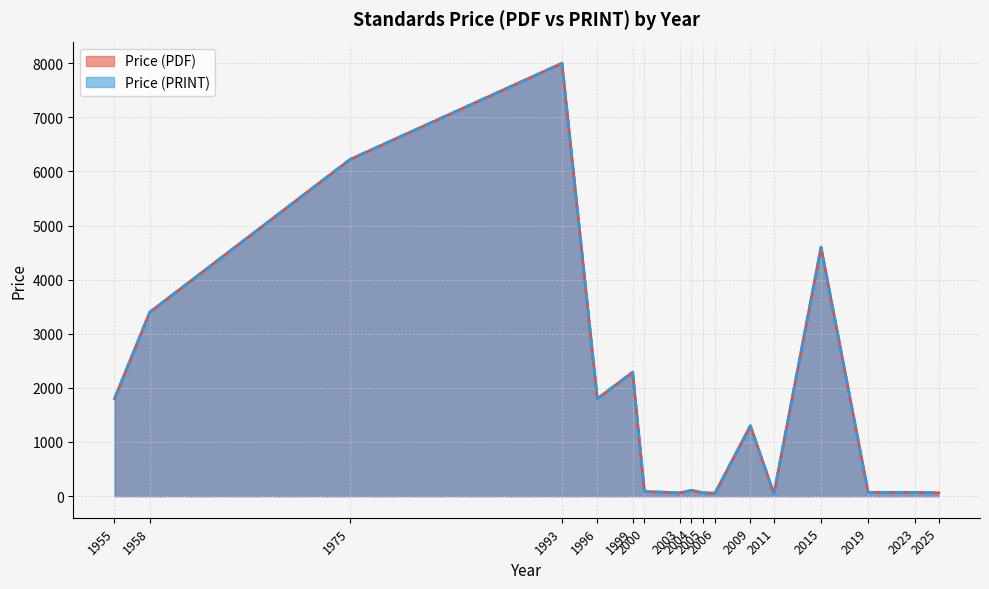

Does the chart have visible grid lines?

Yes